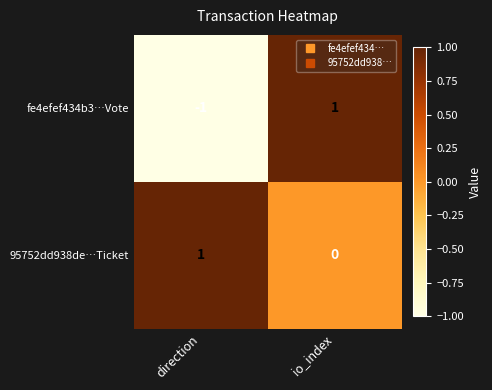

At which label is fe4efef434b3…Vote closest to 0?

direction